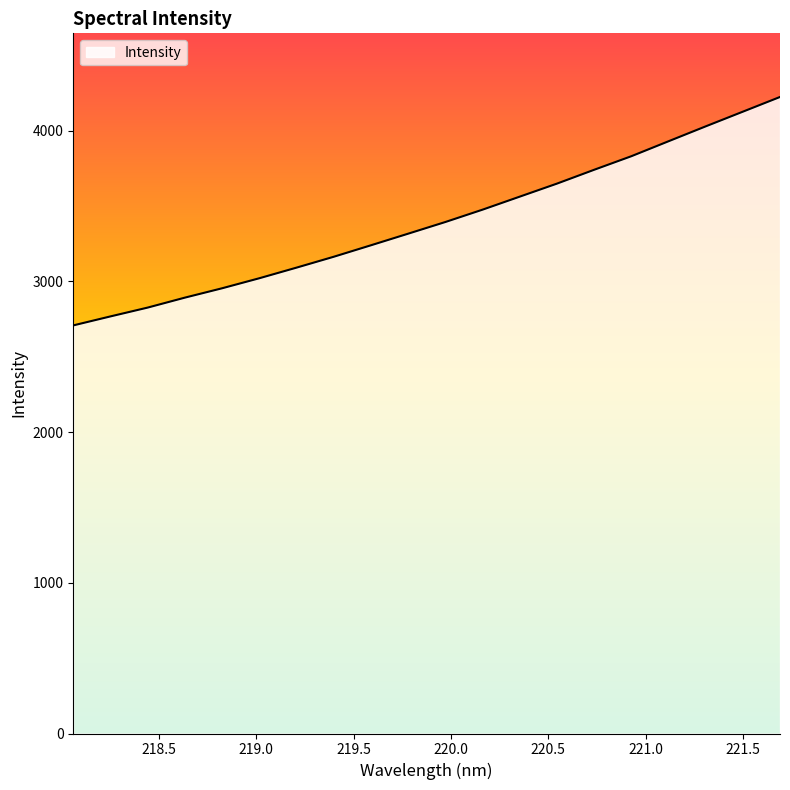

What is the greatest value displayed?

4223.5